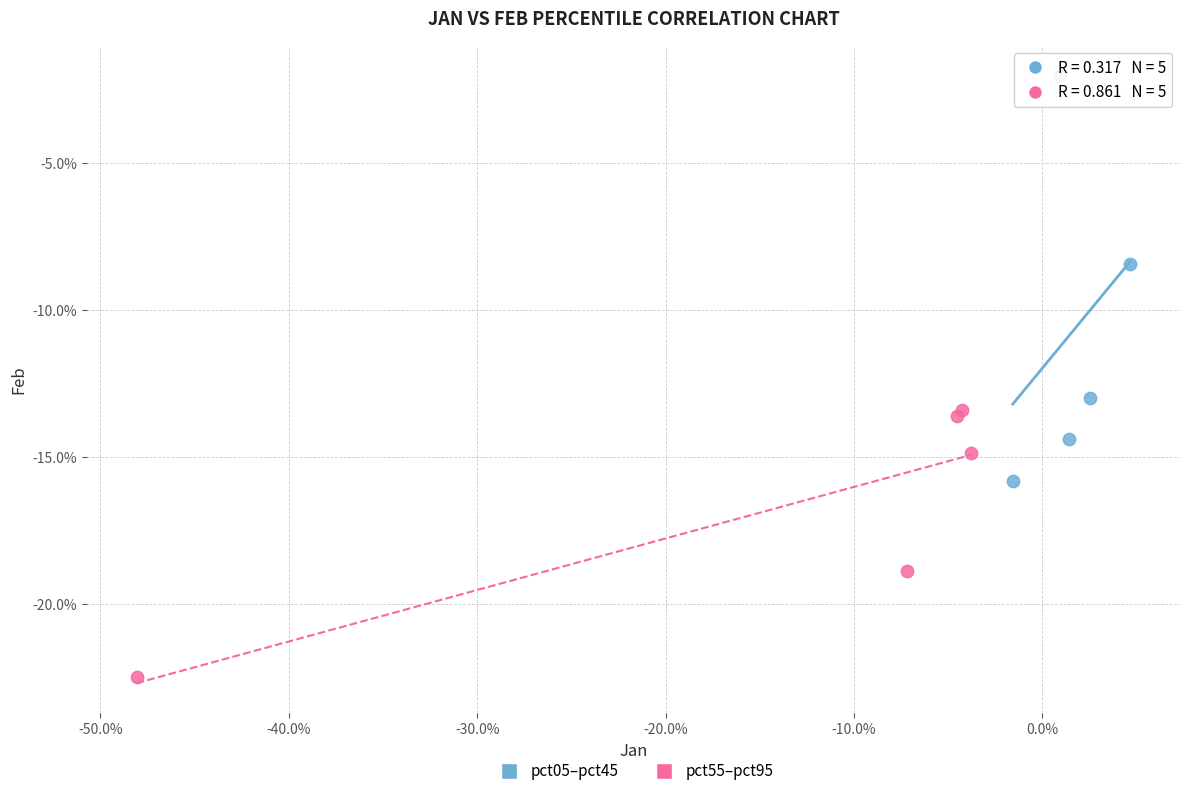

What are all the series names shown in the legend?

pct05–pct45, pct55–pct95